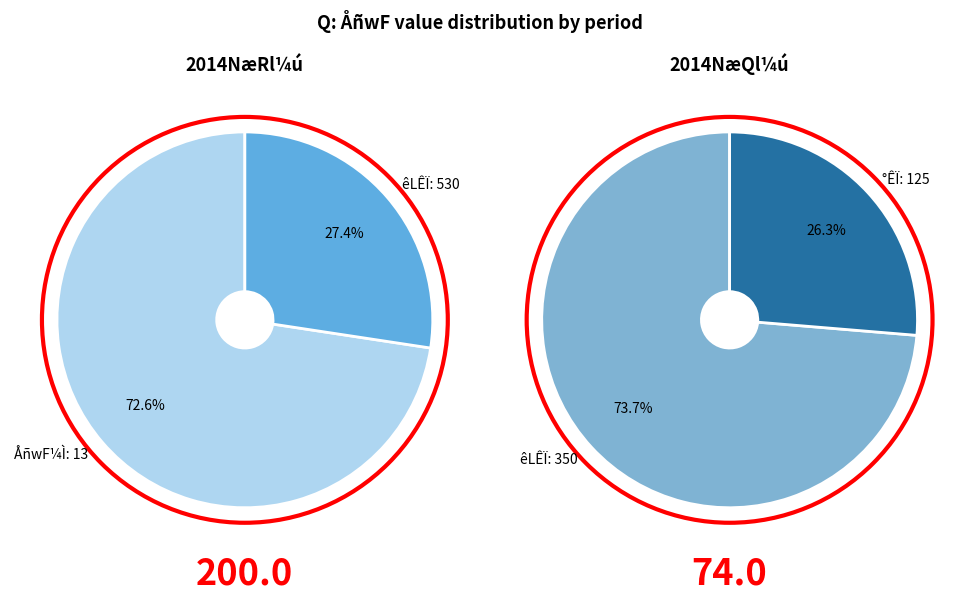

Between 9 and 13, which is larger?

13